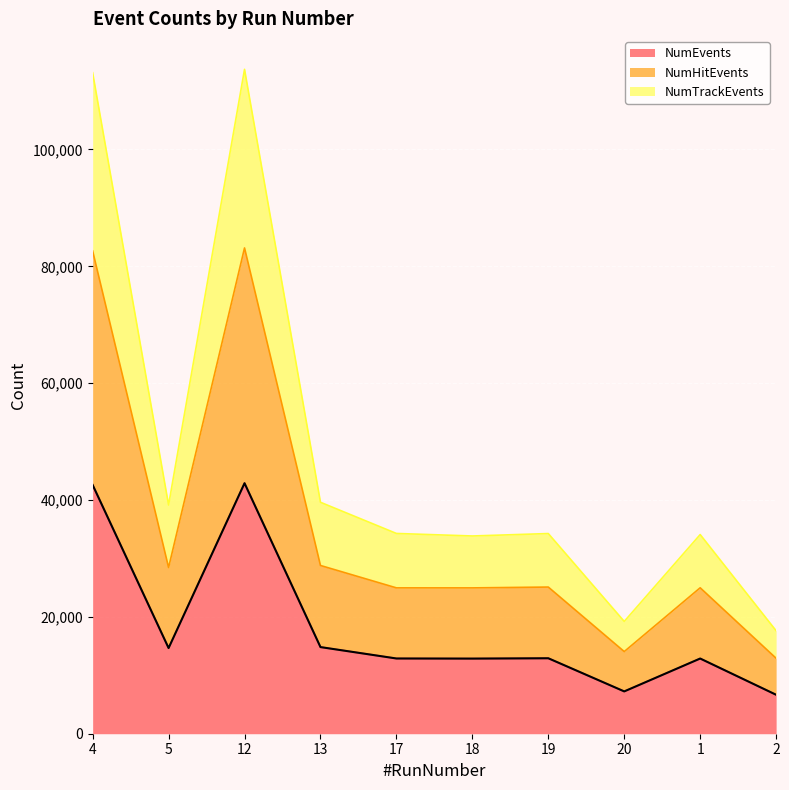

Where is the first local minimum for NumEvents?

5